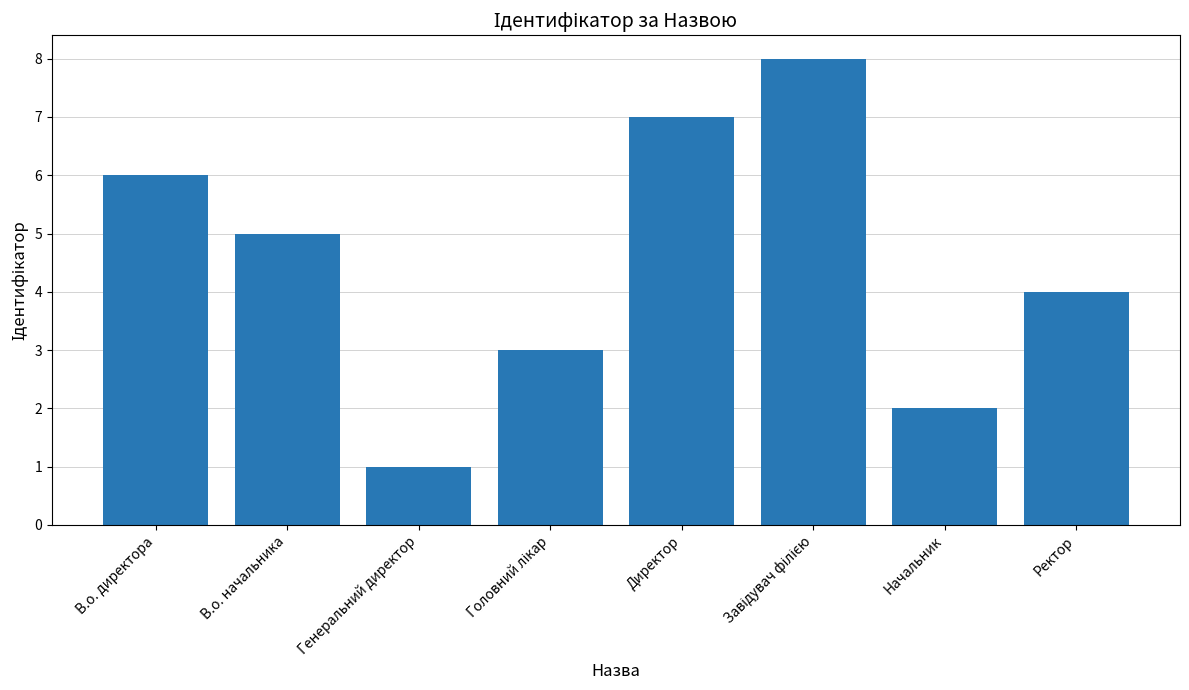

Which category has the lowest value across all series?

Генеральний директор